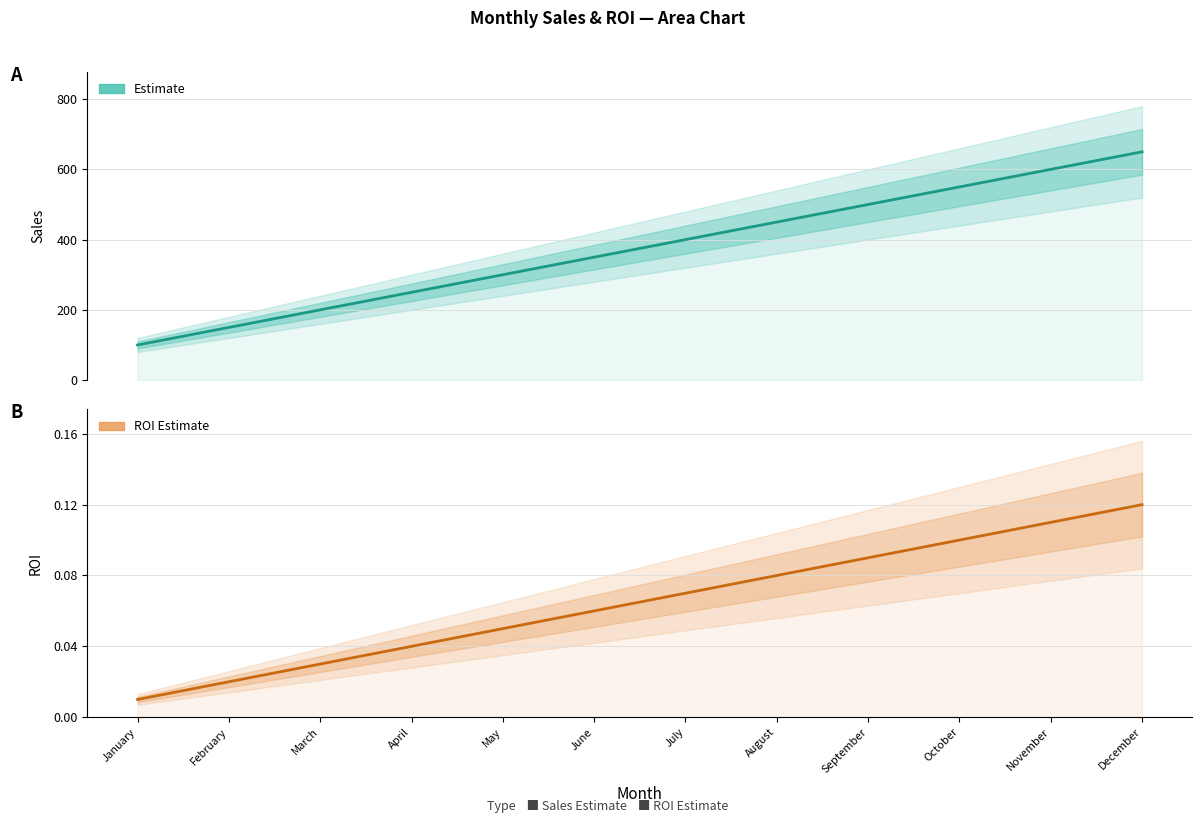

Reading left to right, transcribe all the data shown in this chart.

Sales (Estimate): 100.0	150.0	200.0	250.0	300.0	350.0	400.0	450.0	500.0	550.0	600.0	650.0
ROI (Estimate): 0.0	0.0	0.0	0.0	0.1	0.1	0.1	0.1	0.1	0.1	0.1	0.1